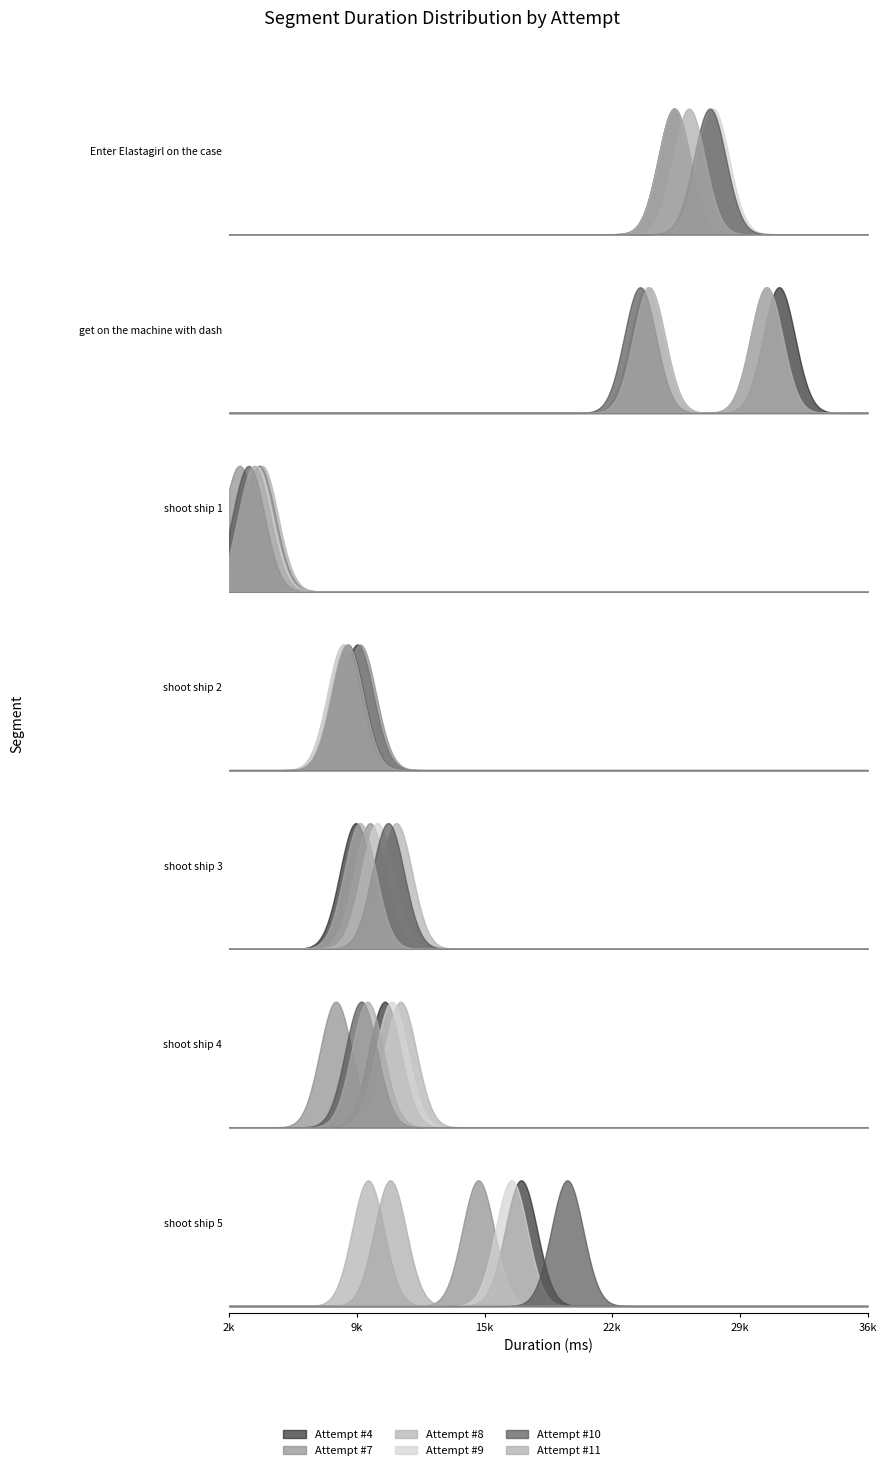

Count the number of categories in the chart.

7